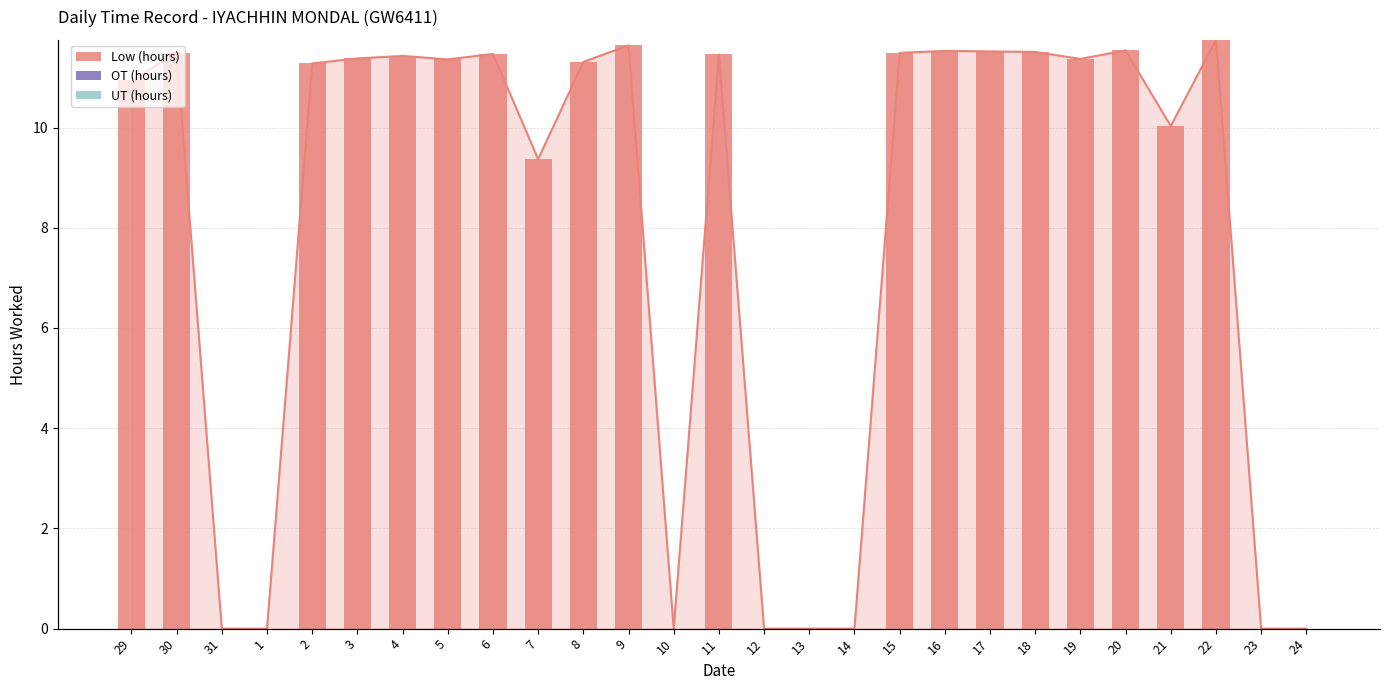

List the labels in order of OT (hours) value, smallest first.

29, 30, 31, 1, 2, 3, 4, 5, 6, 7, 8, 9, 10, 11, 12, 13, 14, 15, 16, 17, 18, 19, 20, 21, 22, 23, 24